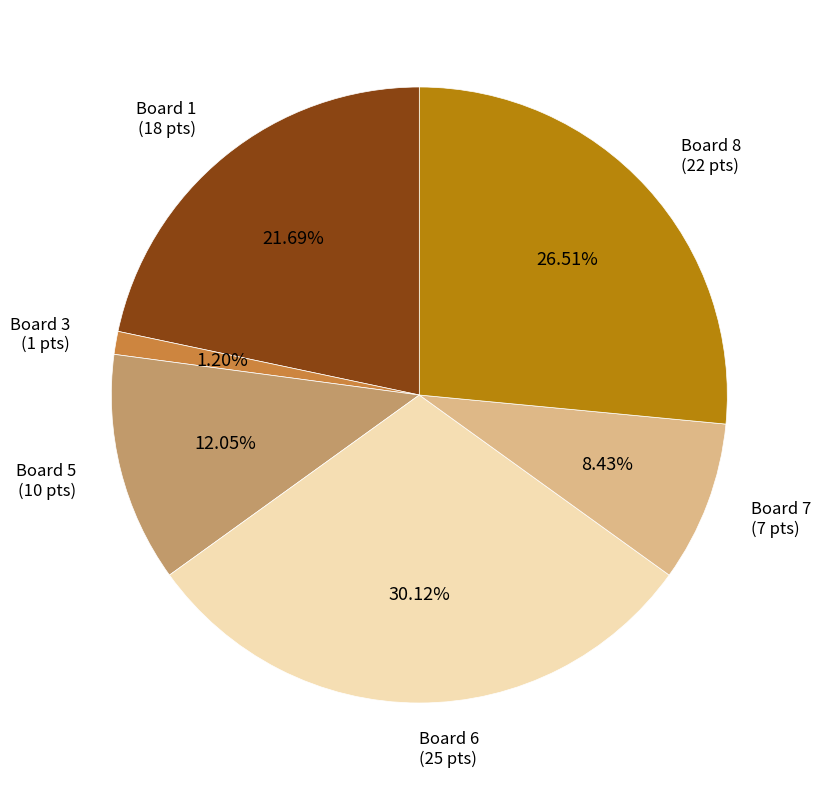

Do Board 1 and Board 8 together represent more than half of the pie?

No